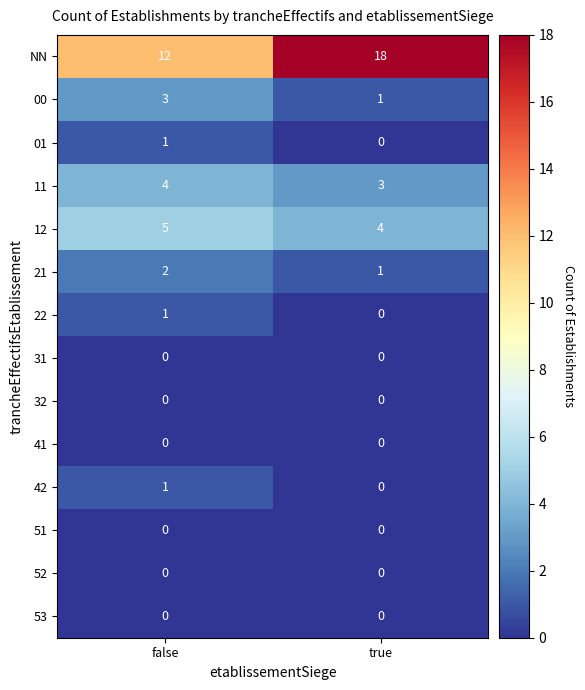

Is it true that 11 equals 4 at false?

True